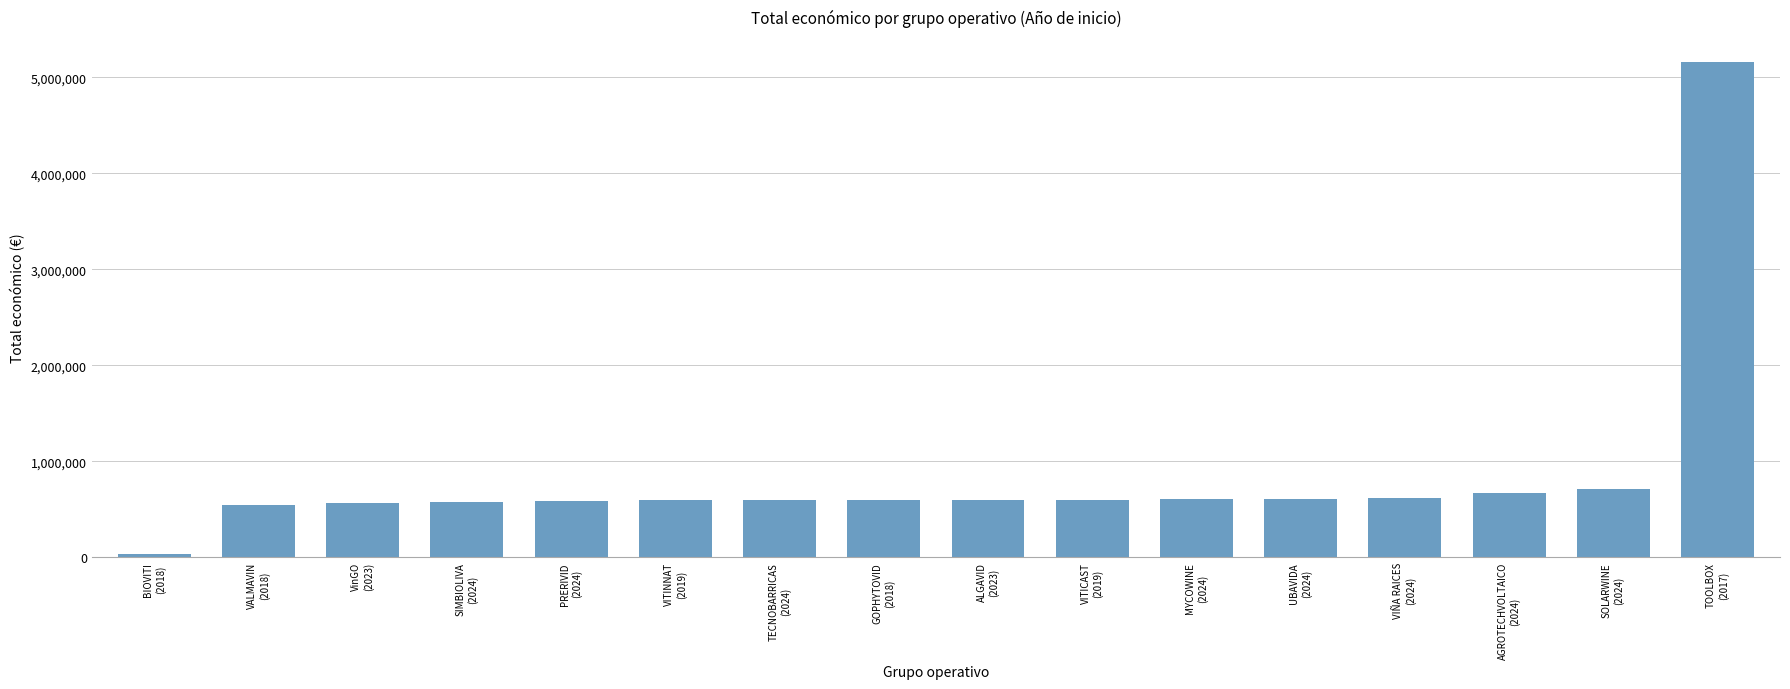

What is the label of the 7th bar from the left?

TECNOBARRICAS
(2024)